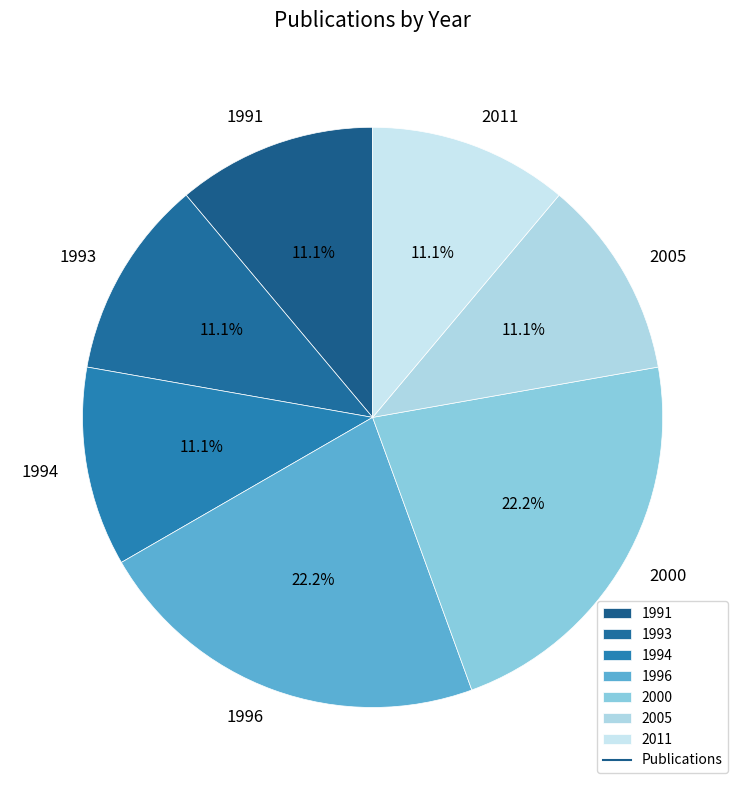

Does 2000 account for over 50% of the chart?

No